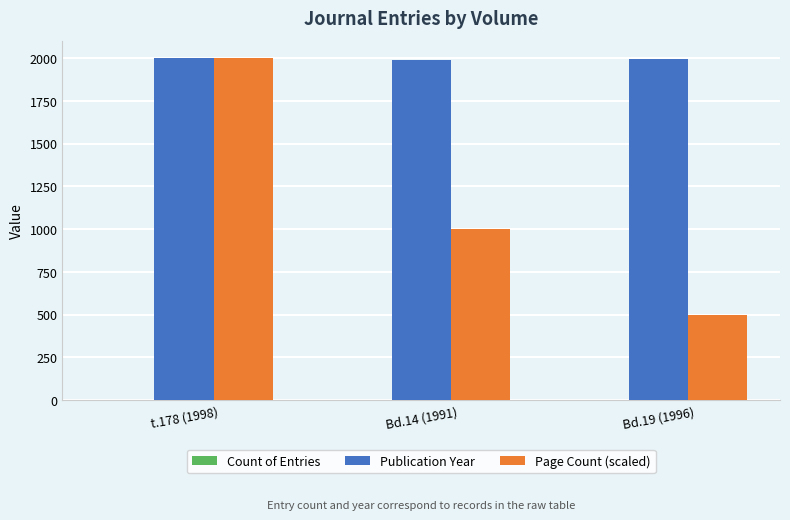

What is the total value across all series at Bd.14 (1991)?

2993